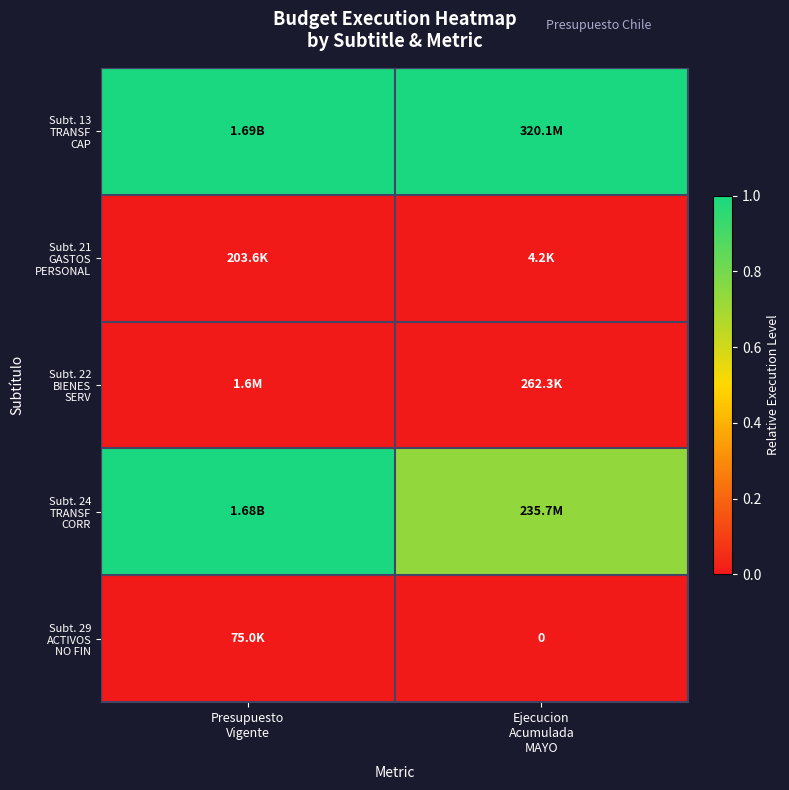

Which has a higher value, Presupuesto
Vigente or Ejecucion
Acumulada
MAYO?

Presupuesto
Vigente